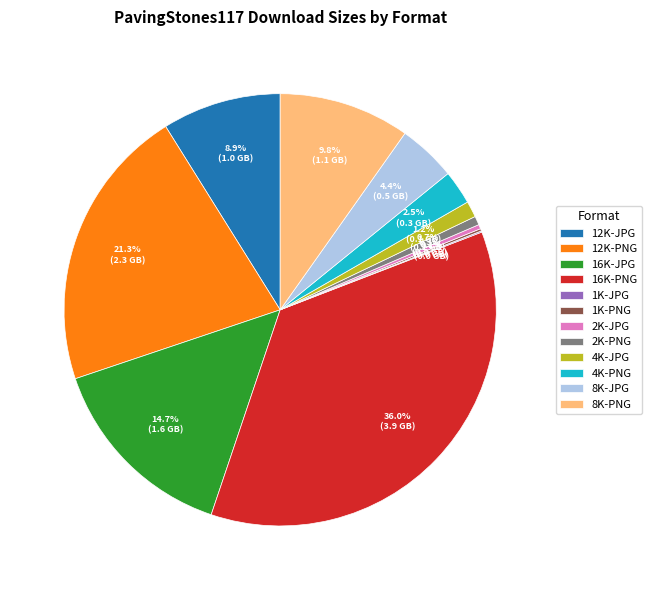

Which category has the biggest portion of the pie?

16K-PNG